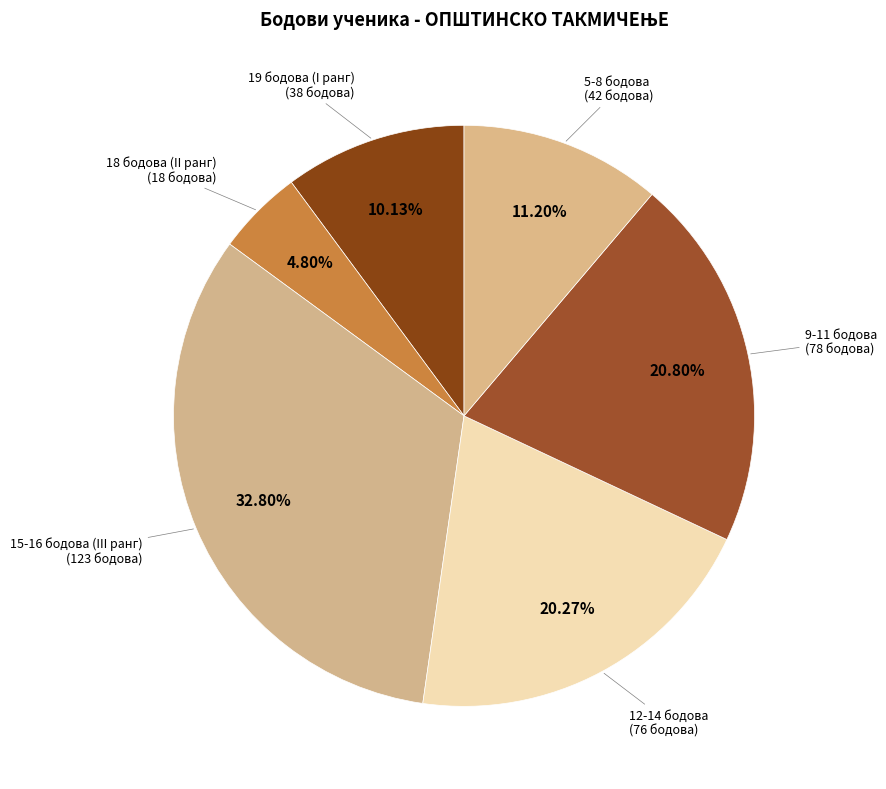

Rank the categories by value from lowest to highest.

18 бодова (II ранг), 19 бодова (I ранг), 5-8 бодова, 12-14 бодова, 9-11 бодова, 15-16 бодова (III ранг)